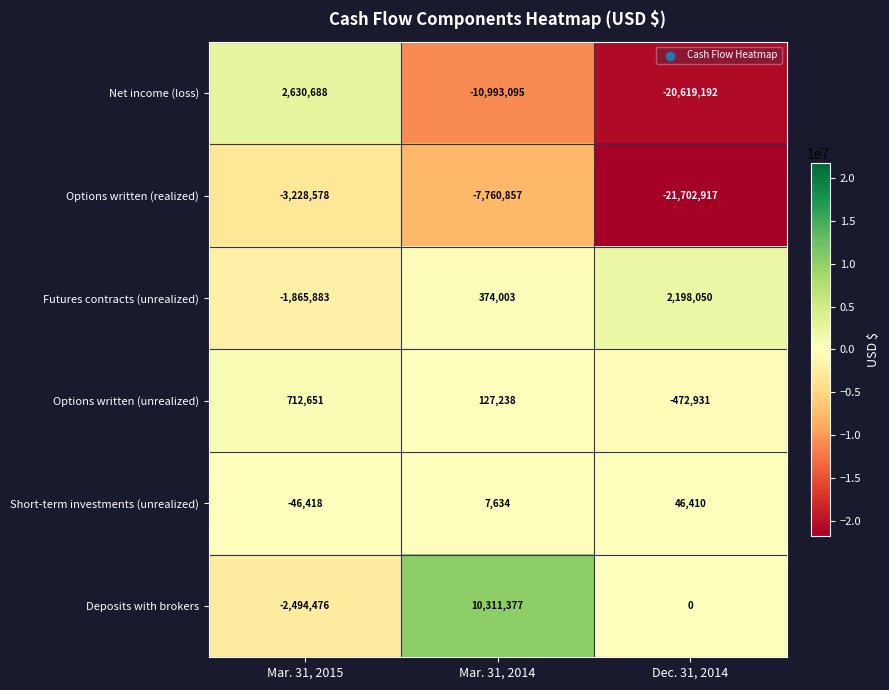

Between Mar. 31, 2015 and Mar. 31, 2014, which series saw the biggest shift?

Net income (loss)